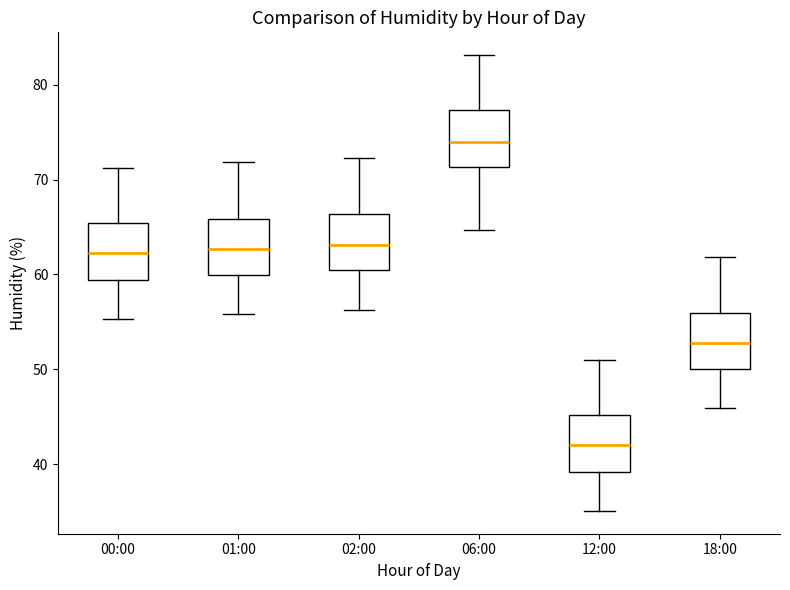

Reading left to right, transcribe this box plot: for each box, give where its median line is, the range the box spans, and where its two whiskers end, as read against the y-axis. The values are not printed on the chart, so give them approximately, as read against the axis.

00:00: median 62, box 59 to 65, whiskers 55 to 71
01:00: median 63, box 60 to 66, whiskers 56 to 72
02:00: median 63, box 60 to 66, whiskers 56 to 72
06:00: median 74, box 71 to 77, whiskers 65 to 83
12:00: median 42, box 39 to 45, whiskers 35 to 51
18:00: median 53, box 50 to 56, whiskers 46 to 62